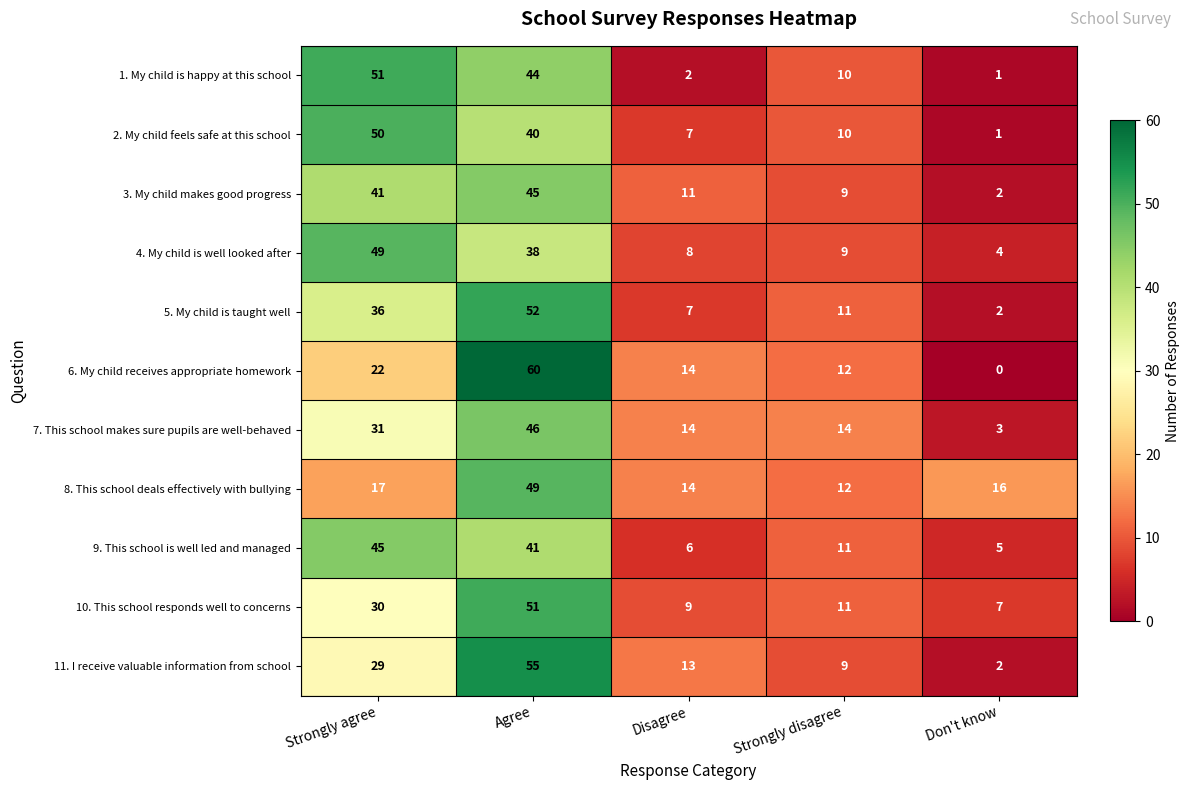

Rank the categories by 4. My child is well looked after value from highest to lowest.

Strongly agree, Agree, Strongly disagree, Disagree, Don't know